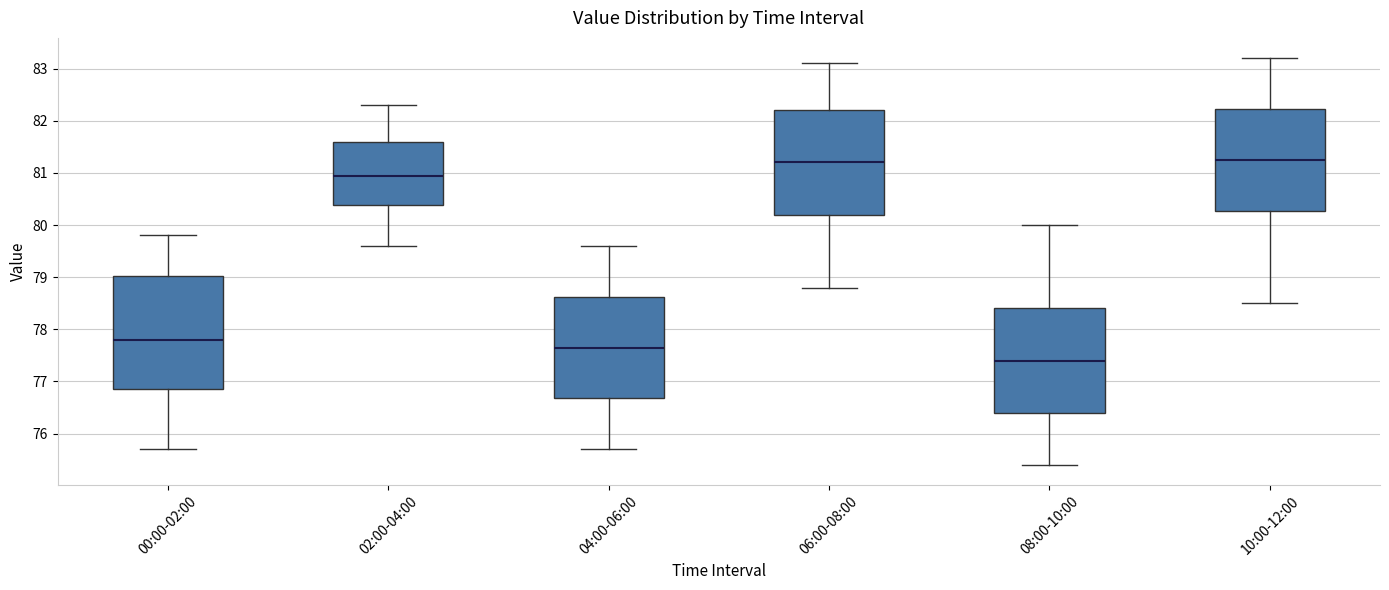

Reading left to right, transcribe this box plot: for each box, give where its median line is, the range the box spans, and where its two whiskers end, as read against the y-axis. The values are not printed on the chart, so give them approximately, as read against the axis.

00:00-02:00: median 77.8, box 76.9 to 79.0, whiskers 75.7 to 79.8
02:00-04:00: median 81.0, box 80.4 to 81.6, whiskers 79.6 to 82.3
04:00-06:00: median 77.7, box 76.7 to 78.6, whiskers 75.7 to 79.6
06:00-08:00: median 81.2, box 80.2 to 82.2, whiskers 78.8 to 83.1
08:00-10:00: median 77.4, box 76.4 to 78.4, whiskers 75.4 to 80.0
10:00-12:00: median 81.3, box 80.3 to 82.2, whiskers 78.5 to 83.2